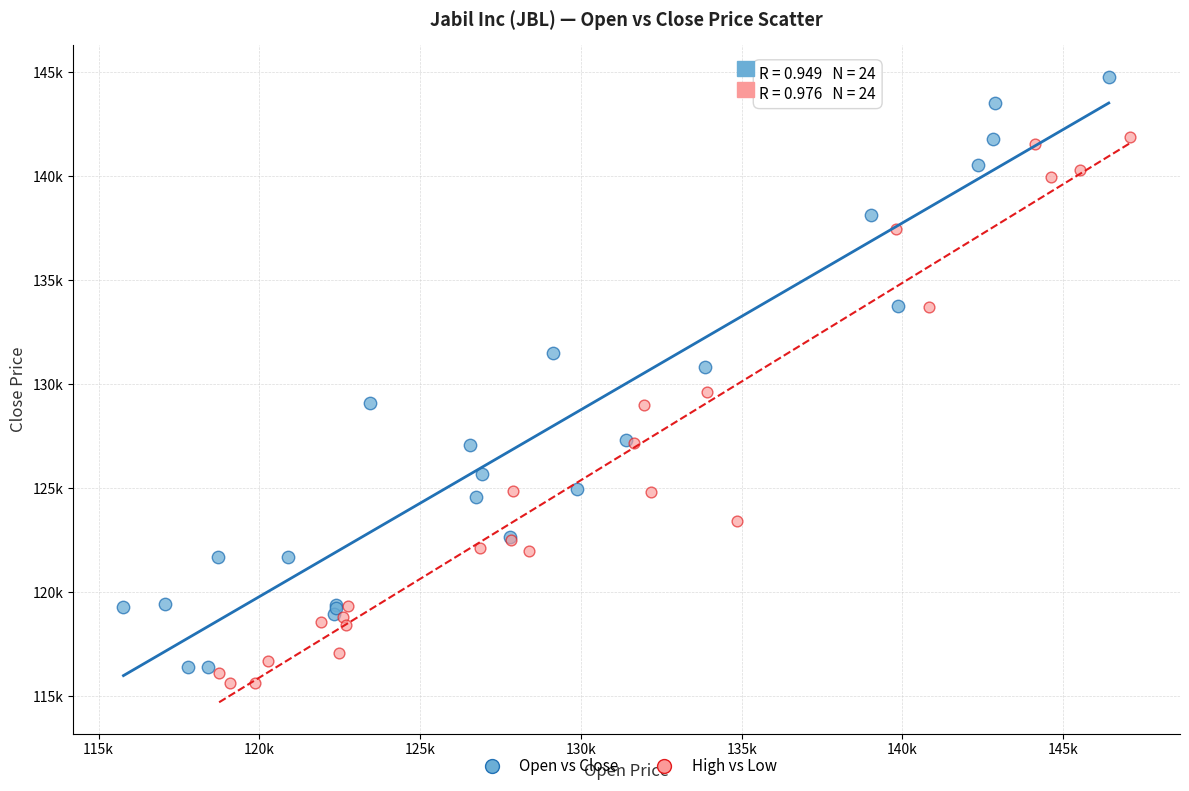

Which series reaches the minimum Y coordinate?

High vs Low